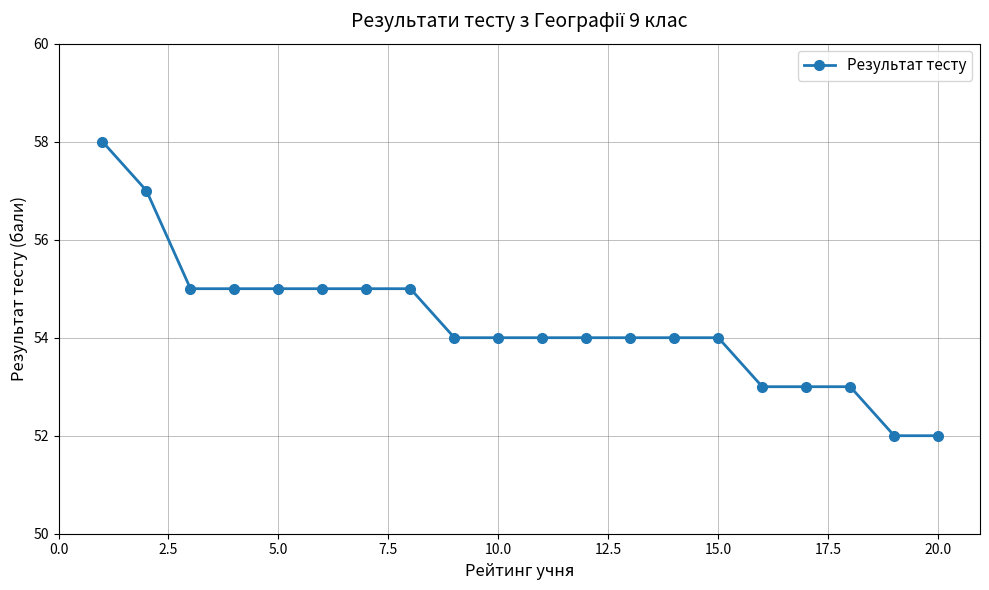

What is the average value?

54